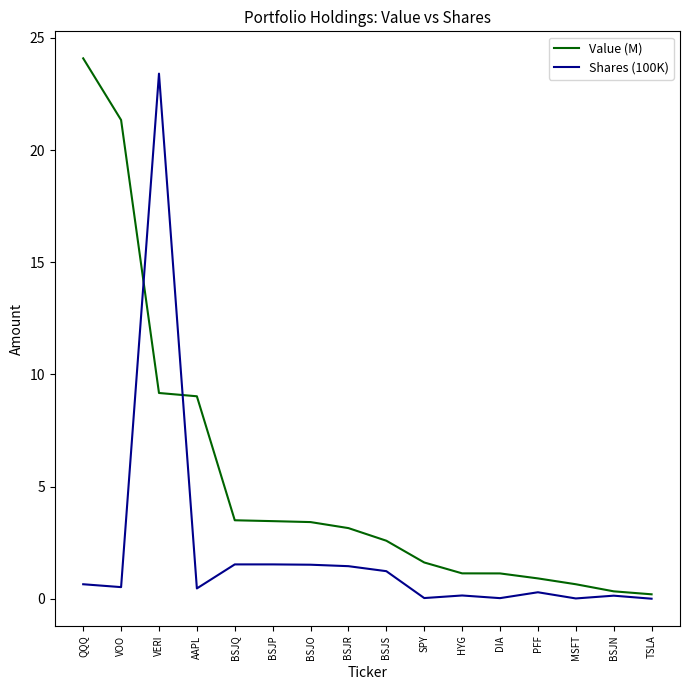

Which series has the largest range (max minus min)?

Value (M)